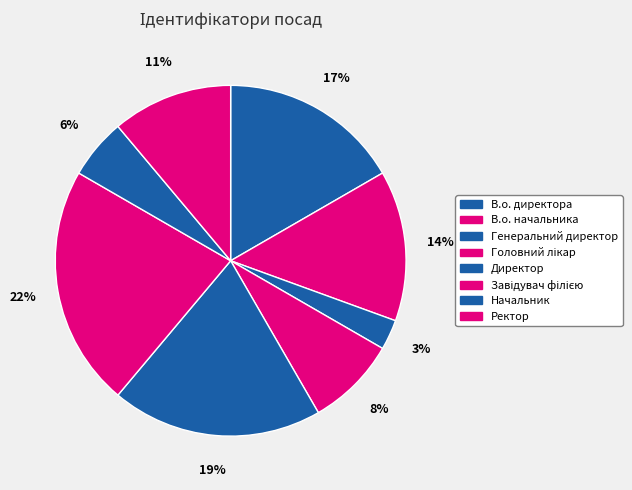

To the nearest percent, what percentage of the pie is Ректор?

11%